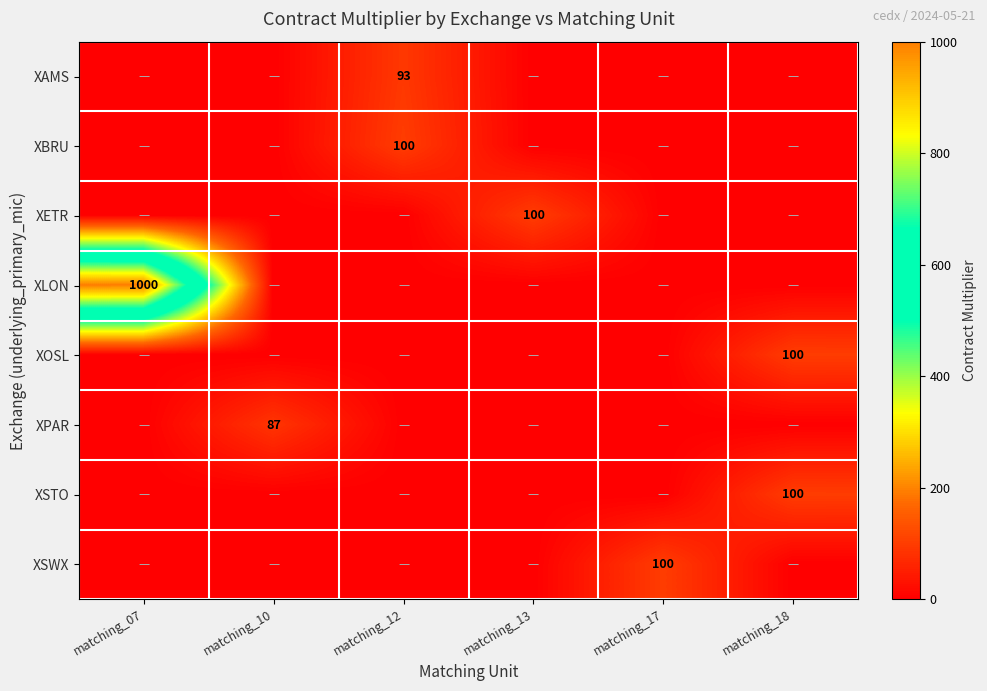

True or false: XOSL has a value of 29 at matching_18.

False